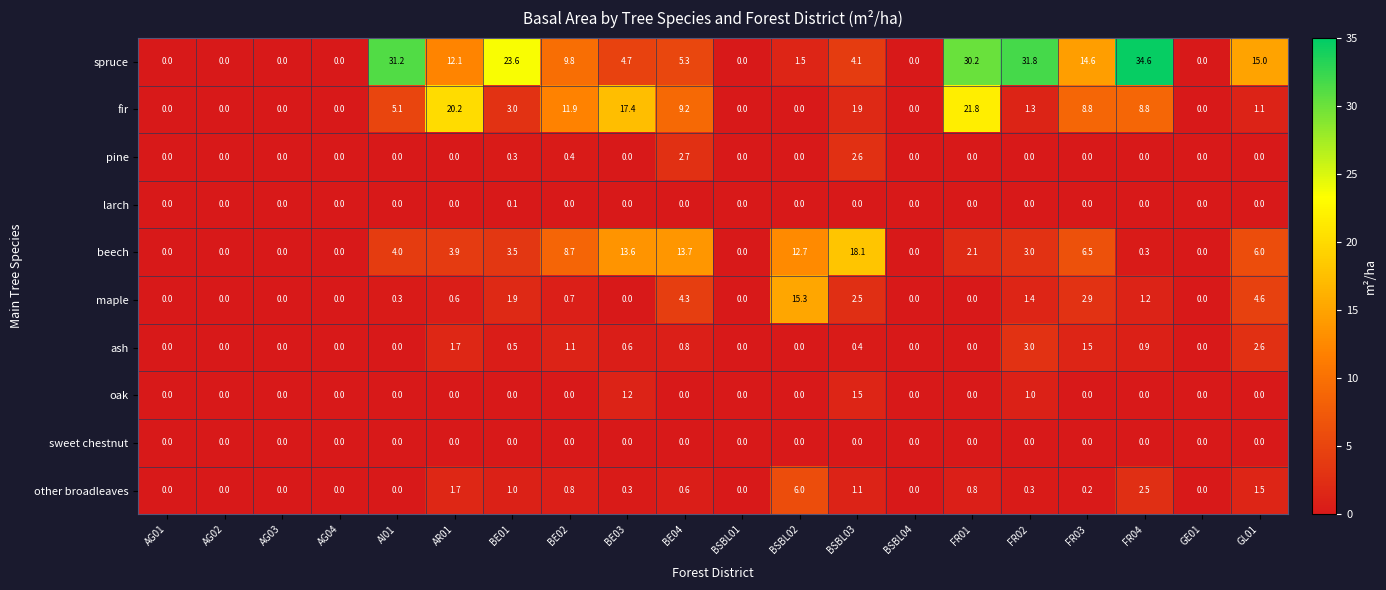

At which category does the chart reach its peak across all series?

FR04